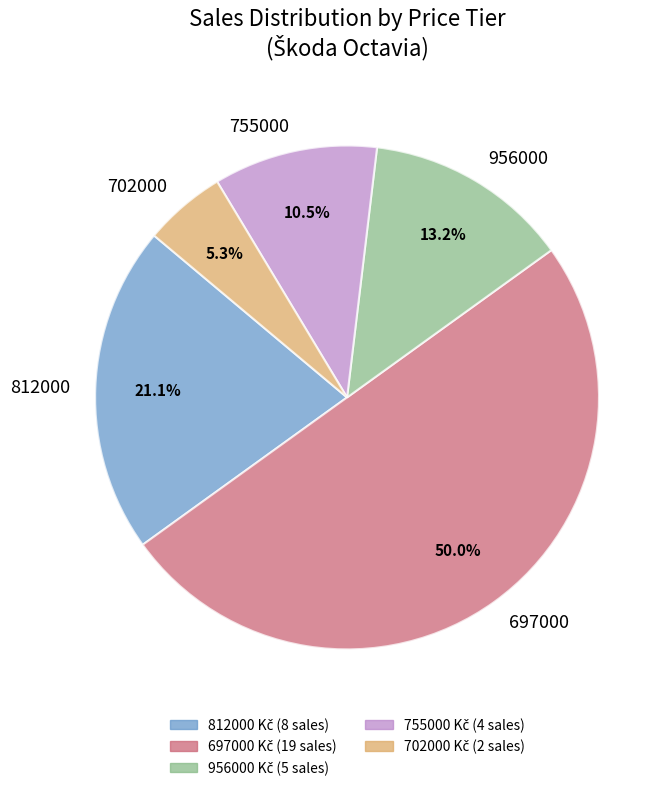

Is the sum of 812000 and 755000 greater than half?

No